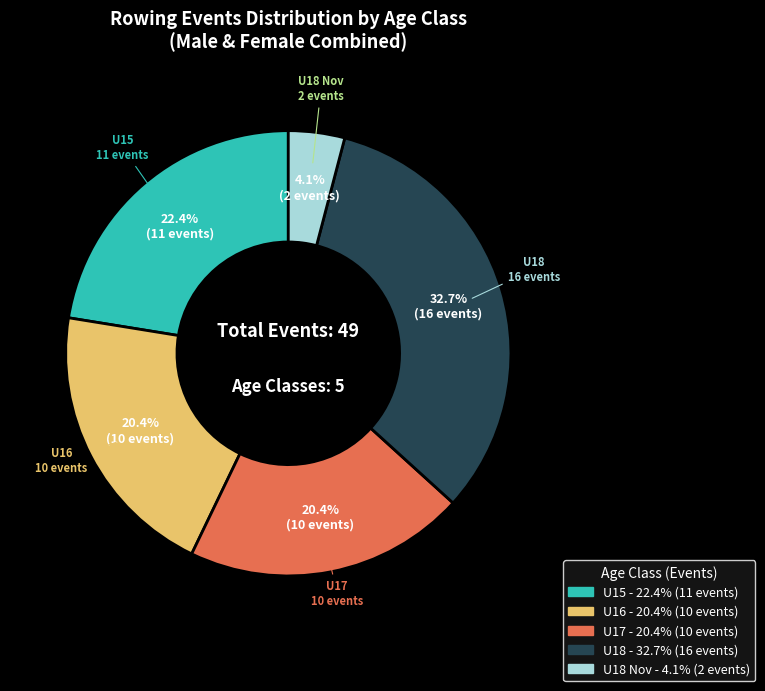

Is there a majority slice in this chart?

No